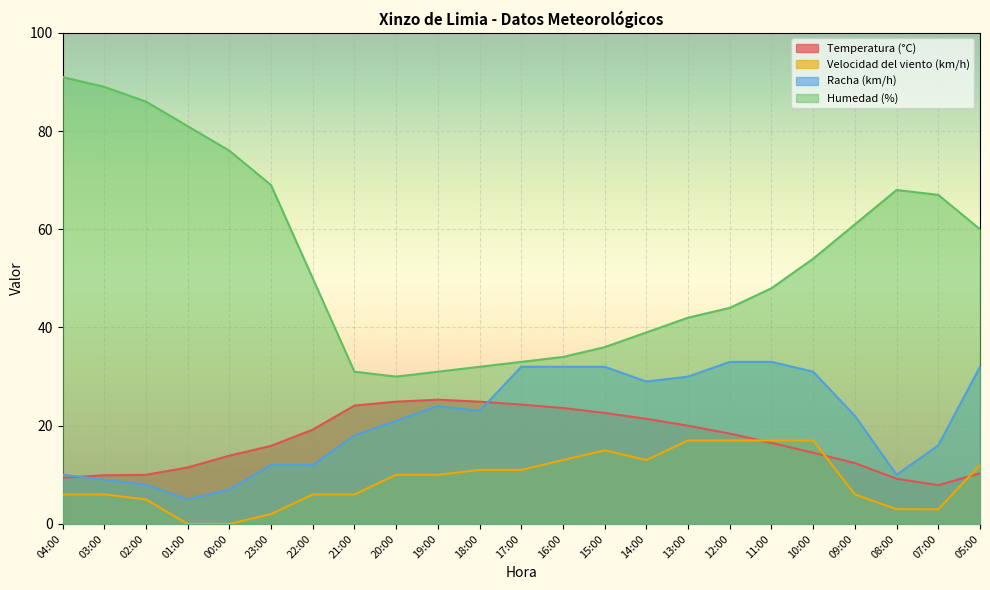

Where is Velocidad del viento (km/h) nearest to the value 8?

04:00